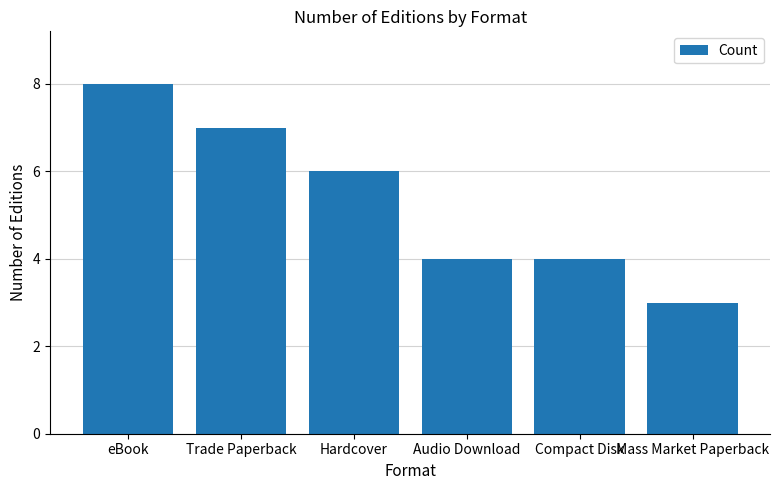

What is the minimum value shown in the chart?

3